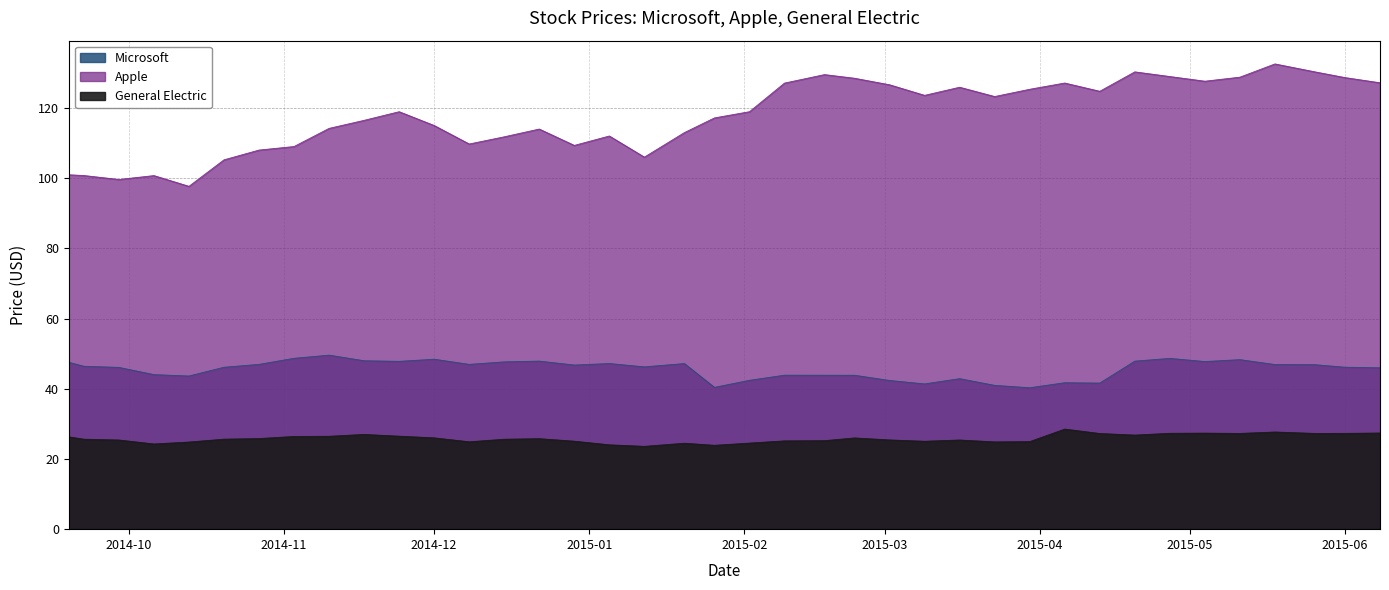

What are all the series names shown in the legend?

Microsoft, Apple, General Electric